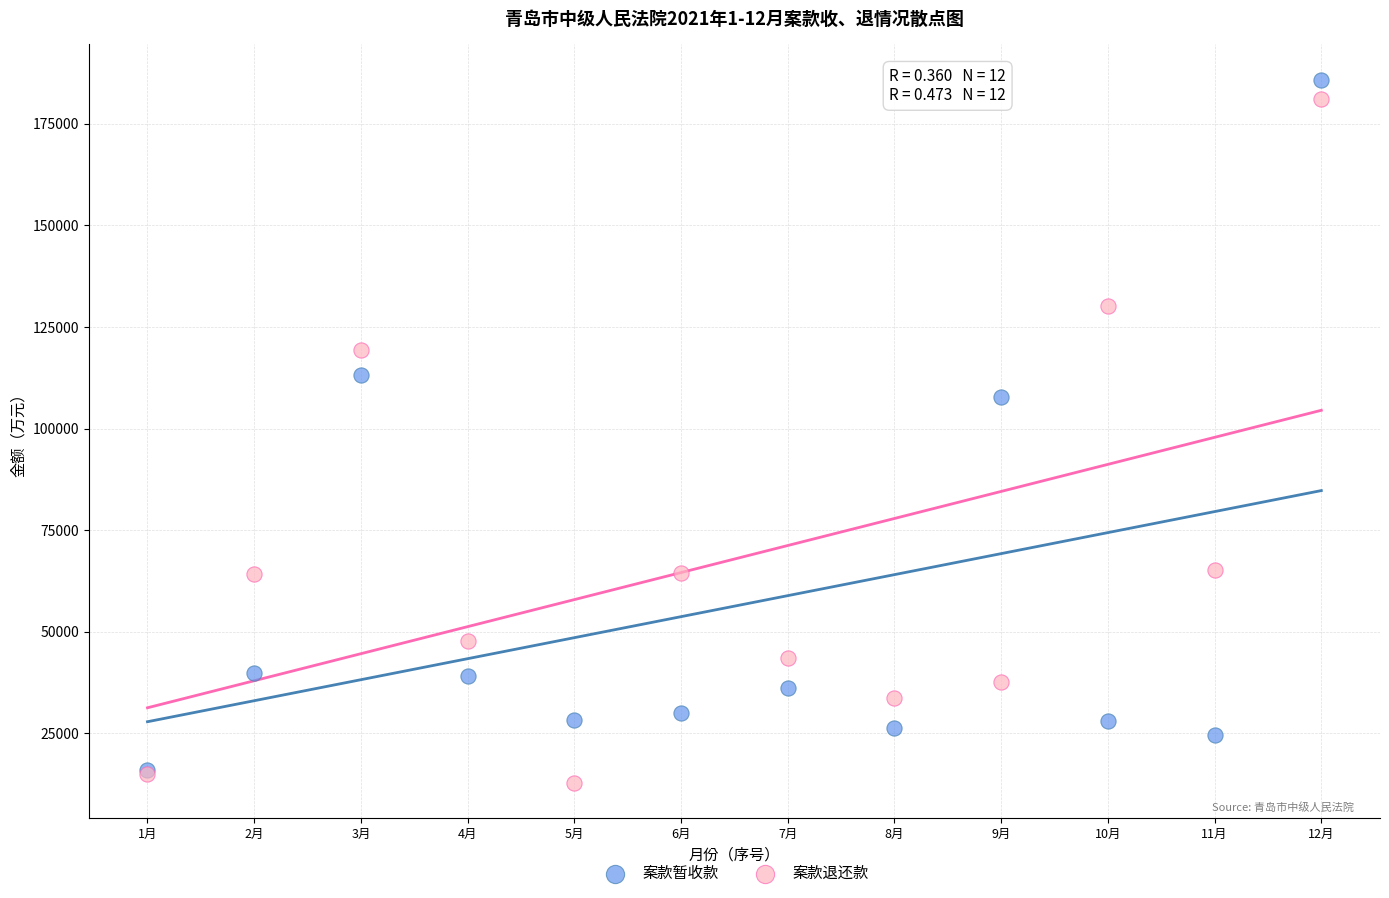

What are all the series names shown in the legend?

案款暂收款, 案款退还款